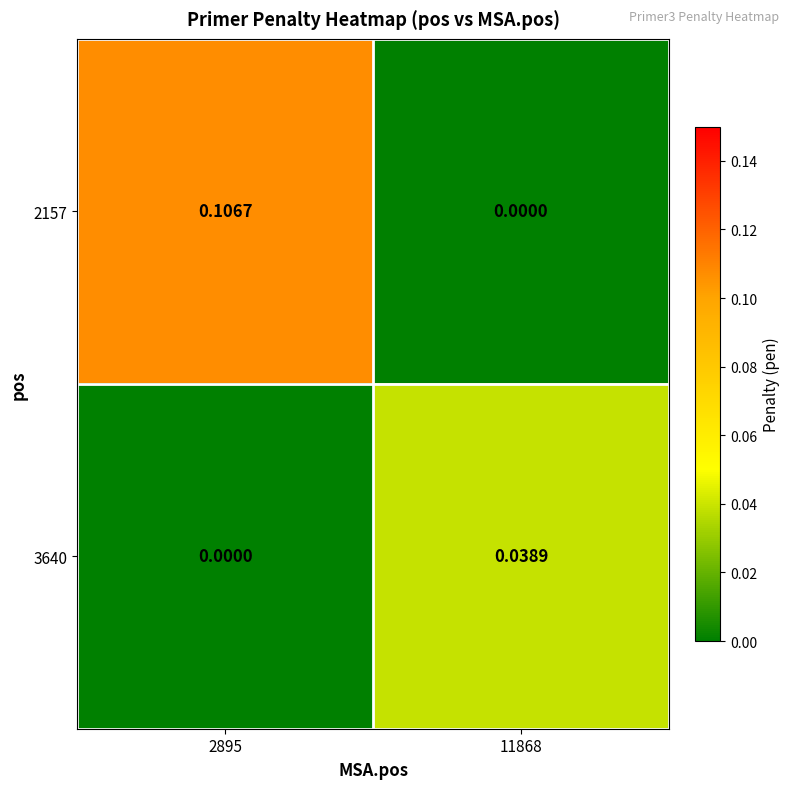

Is the value of 3640 at 11868 greater than the value of 2157 at 11868?

Yes